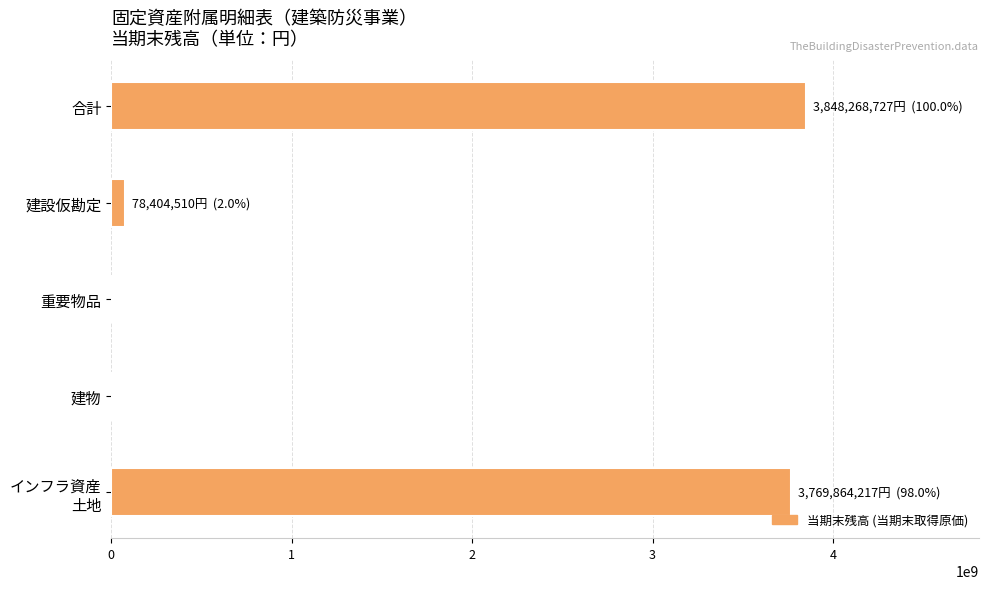

The chart shows a value of 3848268727 at 合計. True or false?

True